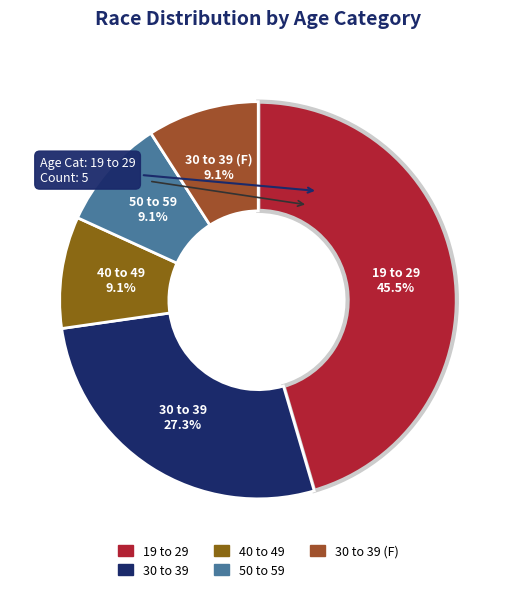

To the nearest percent, what is the difference between the 50 to 59 and 30 to 39 slice percentages?

18%